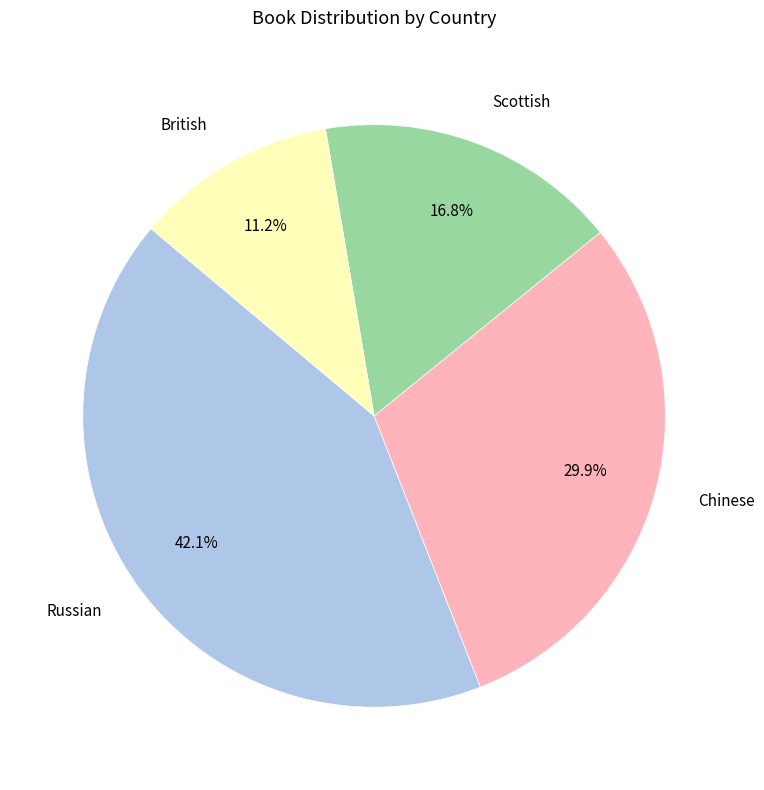

Is there any slice that represents more than half of the pie?

No